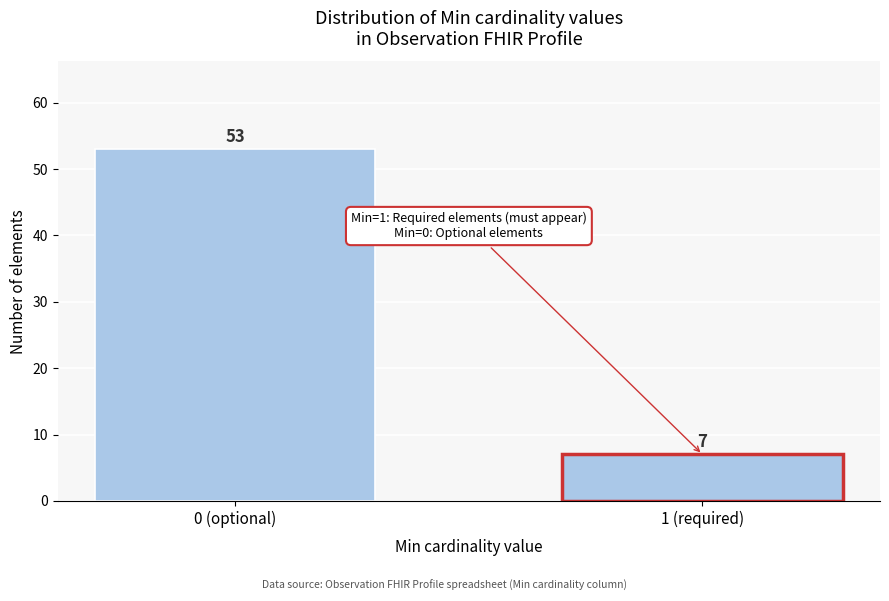

Reading left to right, extract all data points from this chart.

53	7